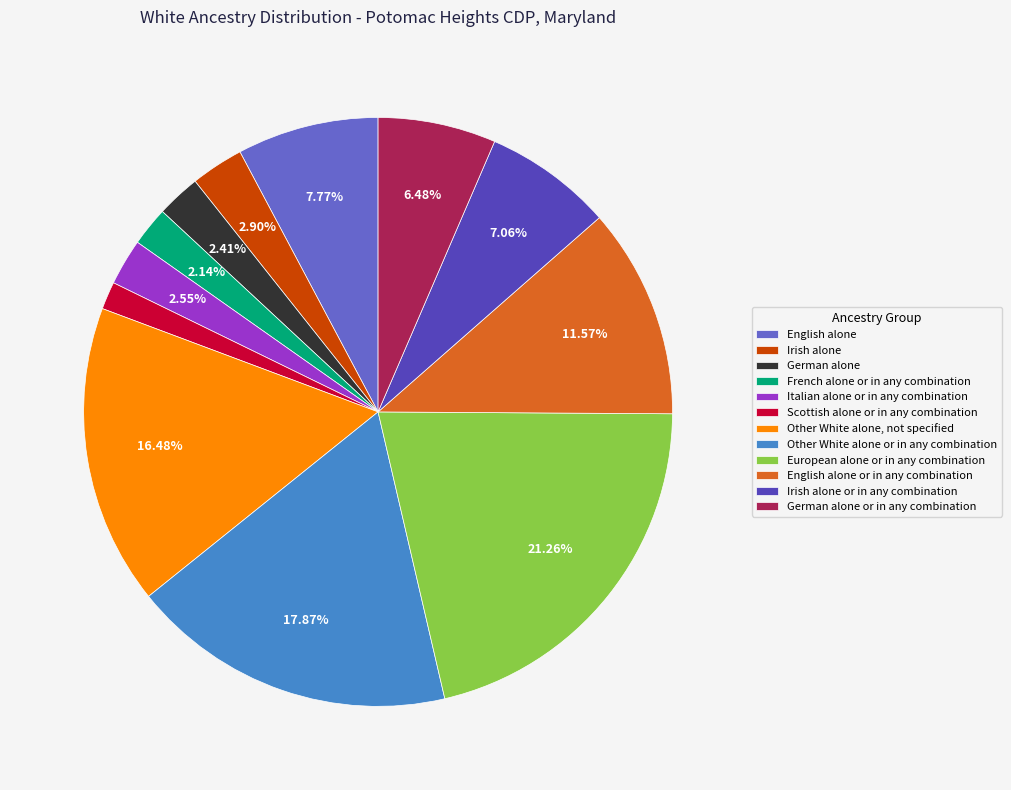

Count the number of slices in the pie.

12